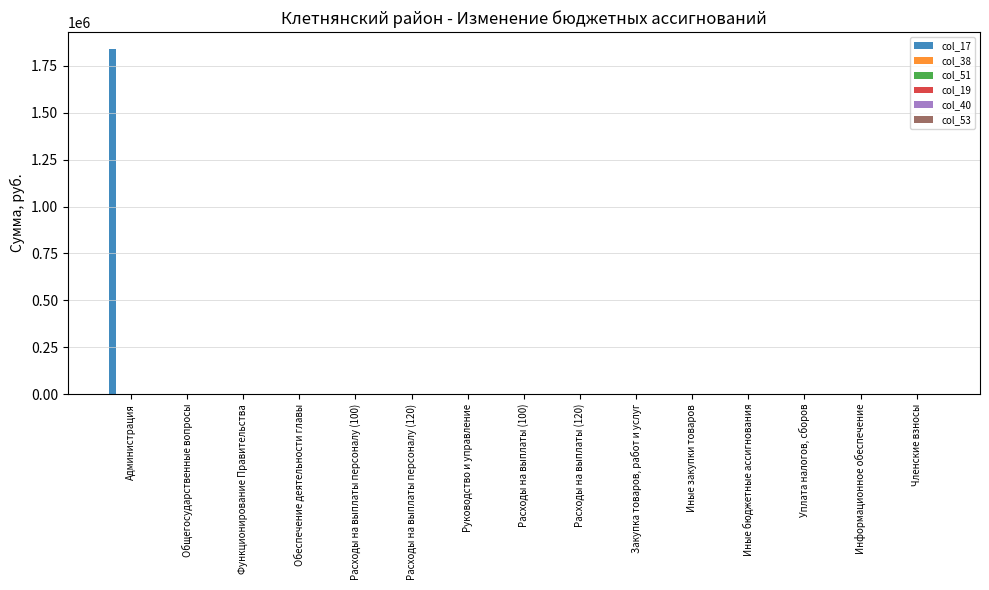

What is the greatest value displayed?

1838852